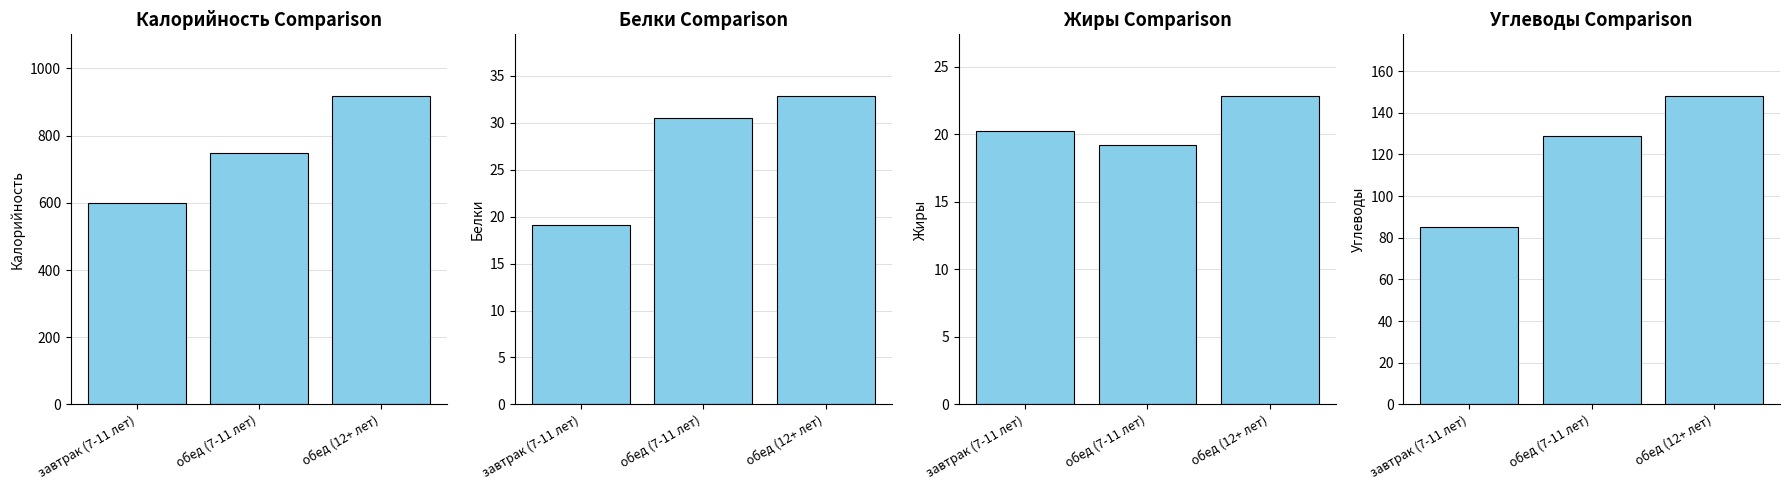

What is the difference between the Калорийность values at обед (7-11 лет) and завтрак (7-11 лет)?

147.1